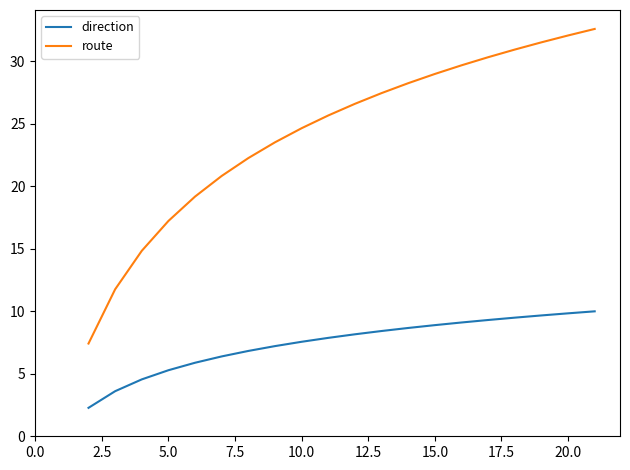

Which series has the largest total across all categories?

route